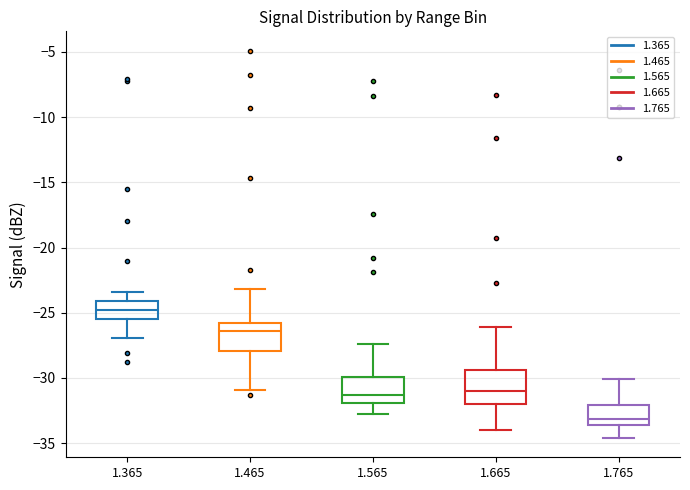

Reading left to right, read every box against the y-axis: the position of its median line, the range the box covers, and the ends of its whiskers. The values are not printed on the chart, so give them approximately, as read against the axis.

1.365: median -25.0, box -25.5 to -24.0, whiskers -27.0 to -23.5
1.465: median -26.5, box -28.0 to -25.5, whiskers -31.0 to -23.0
1.565: median -31.5, box -32.0 to -30.0, whiskers -33.0 to -27.5
1.665: median -31.0, box -32.0 to -29.5, whiskers -34.0 to -26.0
1.765: median -33.0, box -33.5 to -32.0, whiskers -34.5 to -30.0